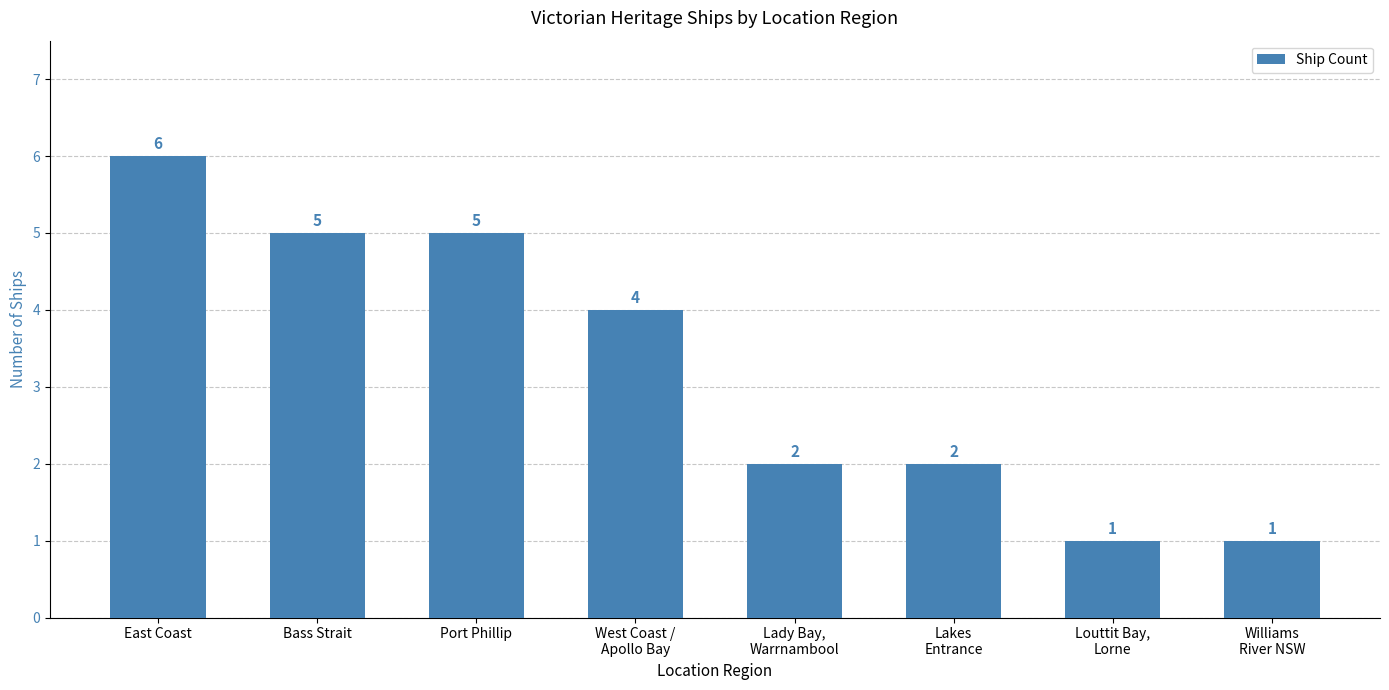

What is the sum of all values?

26